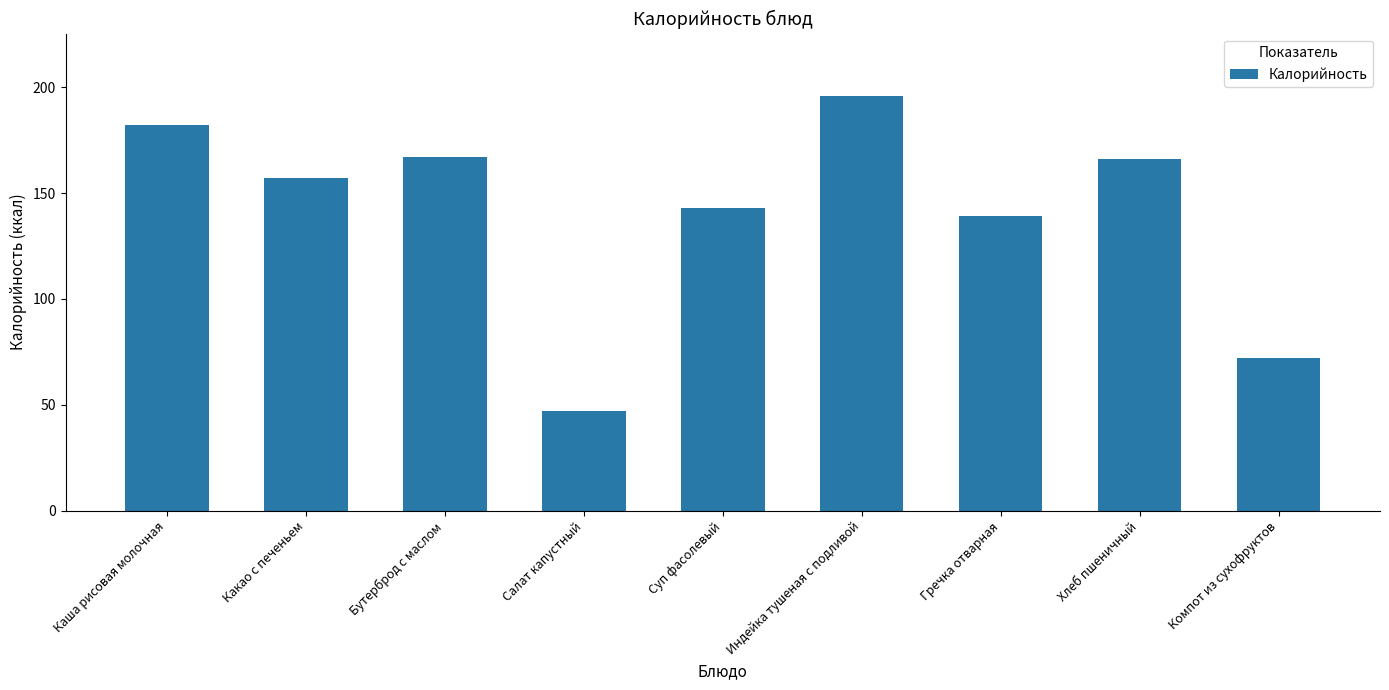

What is the label of the 7th bar from the right?

Бутерброд с маслом